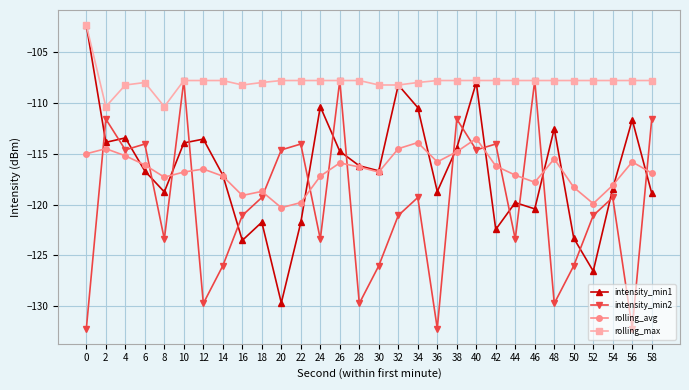

True or false: rolling_max and rolling_avg intersect in this chart.

False